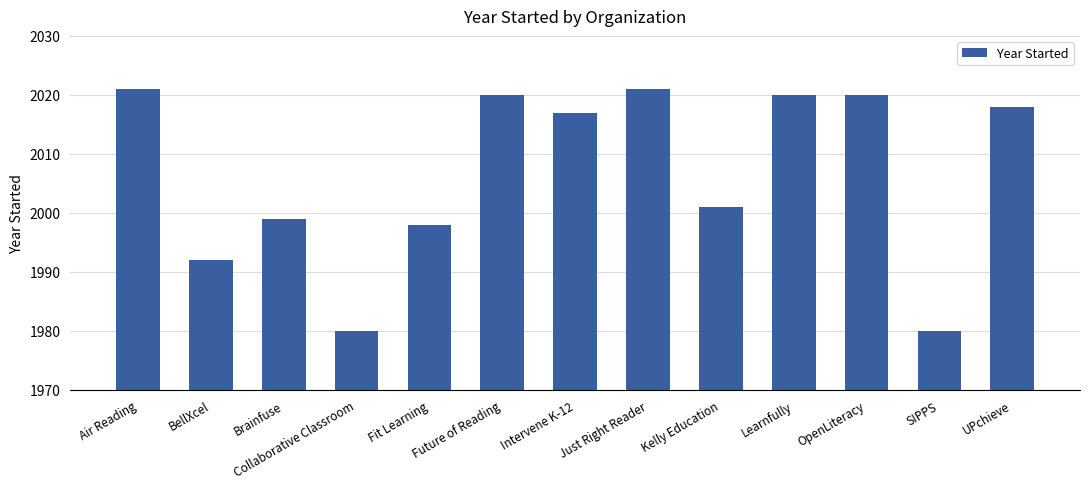

Is it true that the value at Air Reading is 2991?

False